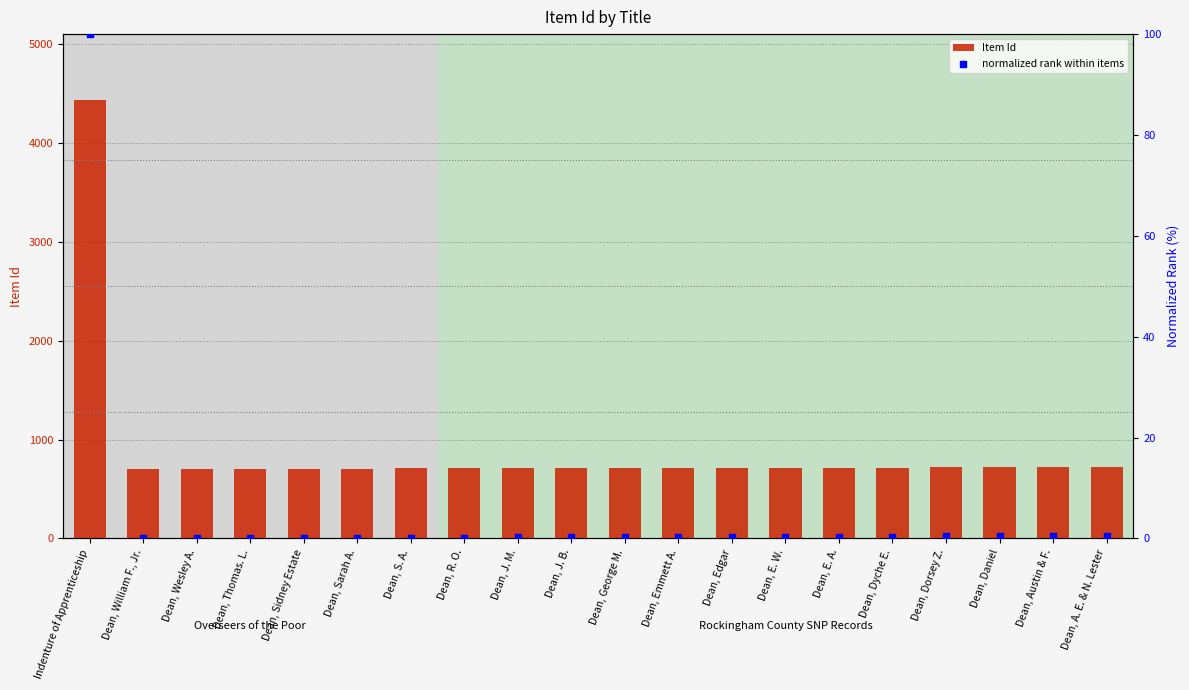

At how many categories does at least one series exceed 3018?

1